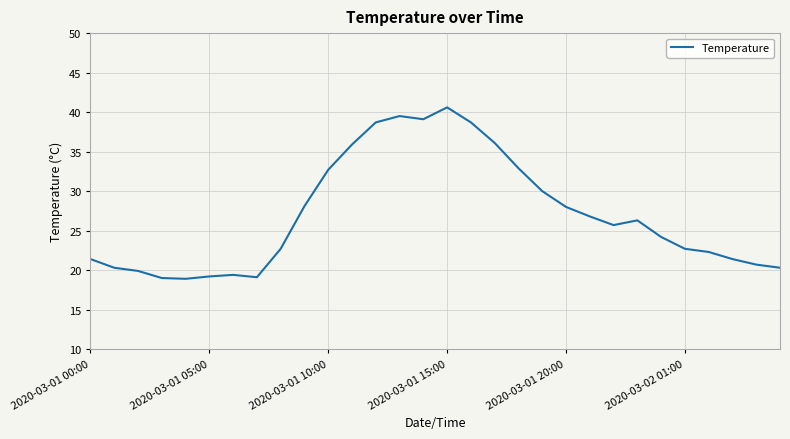

What is the greatest value displayed?

40.6